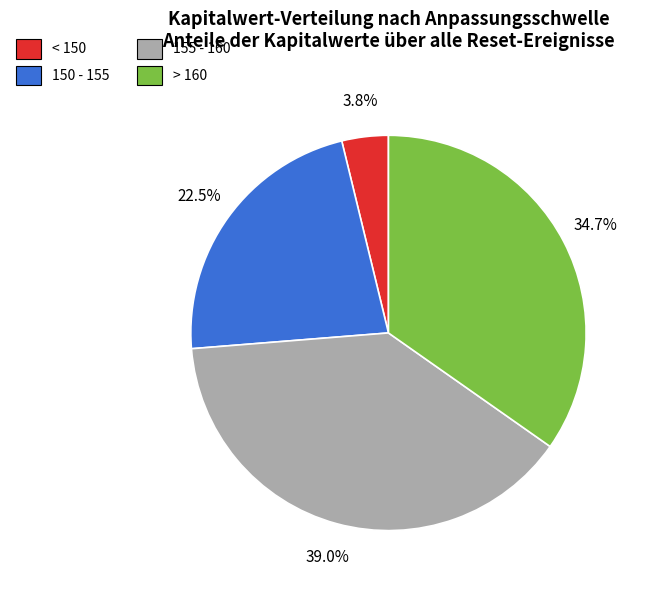

Does any single category account for the majority?

No